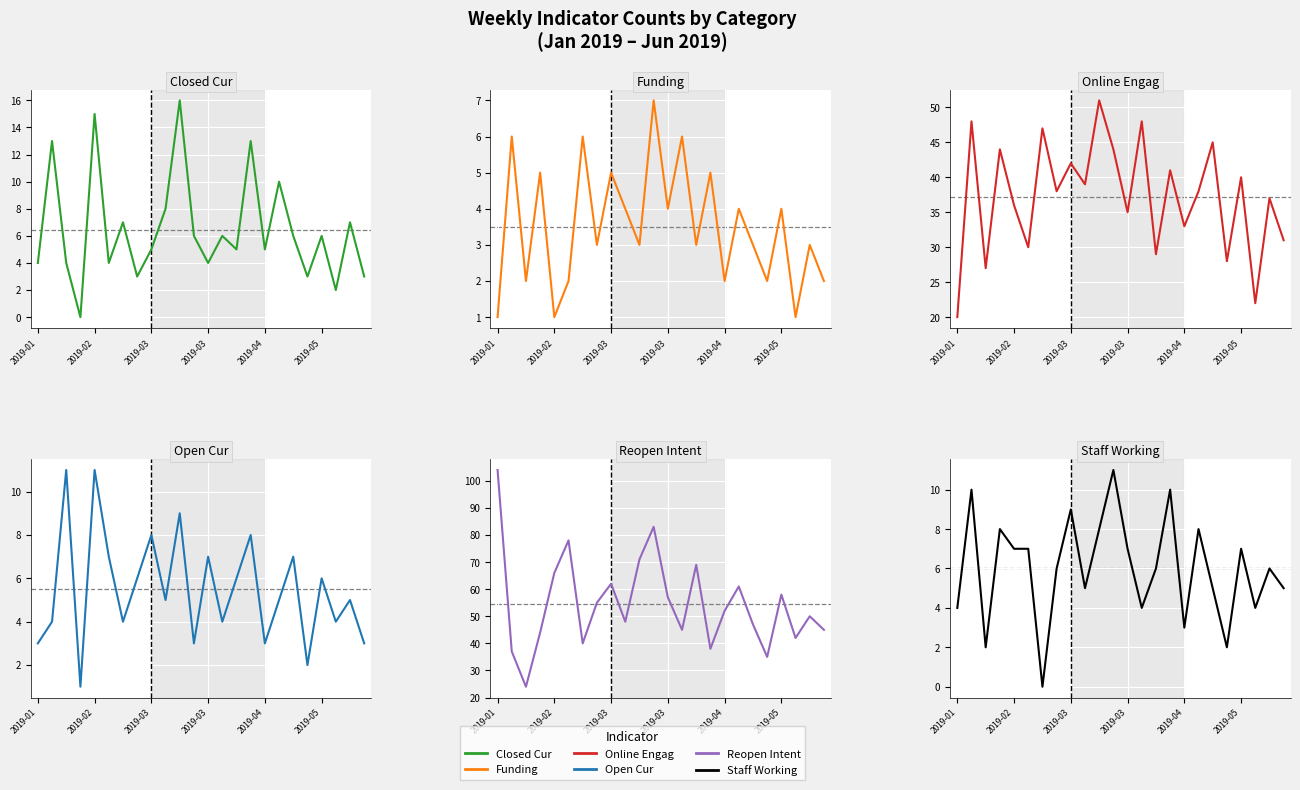

Reading left to right, extract all data points from this chart.

closed_cur: 4	13	4	0	15	4	7	3	5	8	16	6	4	6	5	13	5	10	6	3	6	2	7	3
funding: 1	6	2	5	1	2	6	3	5	4	3	7	4	6	3	5	2	4	3	2	4	1	3	2
online_engag: 20	48	27	44	36	30	47	38	42	39	51	44	35	48	29	41	33	38	45	28	40	22	37	31
open_cur: 3	4	11	1	11	7	4	6	8	5	9	3	7	4	6	8	3	5	7	2	6	4	5	3
reopen_intent: 104	37	24	44	66	78	40	55	62	48	71	83	57	45	69	38	52	61	47	35	58	42	50	45
staff_working: 4	10	2	8	7	7	0	6	9	5	8	11	7	4	6	10	3	8	5	2	7	4	6	5